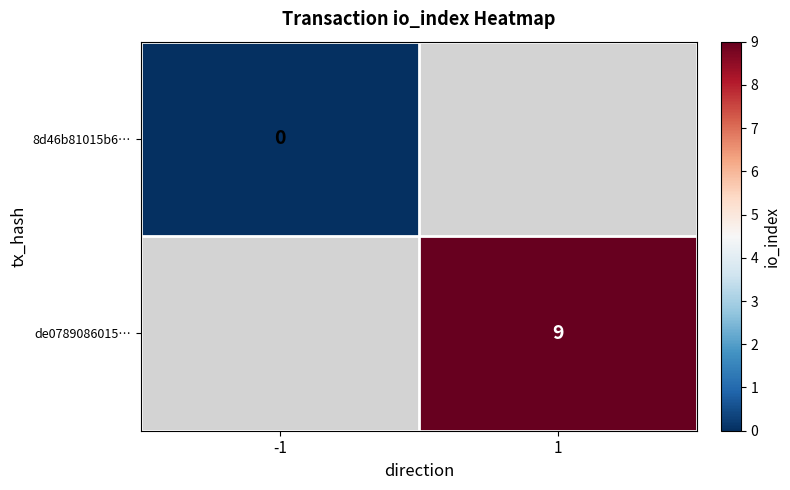

At how many categories does at least one series exceed 3?

1